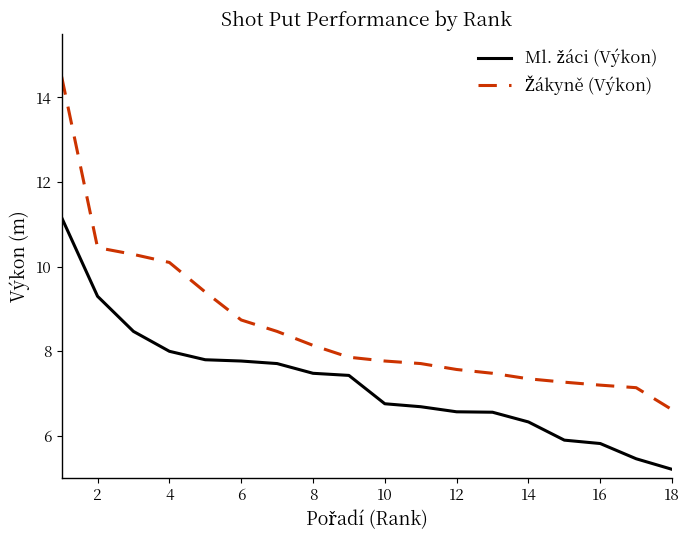

What is the maximum value shown in the chart?

14.5